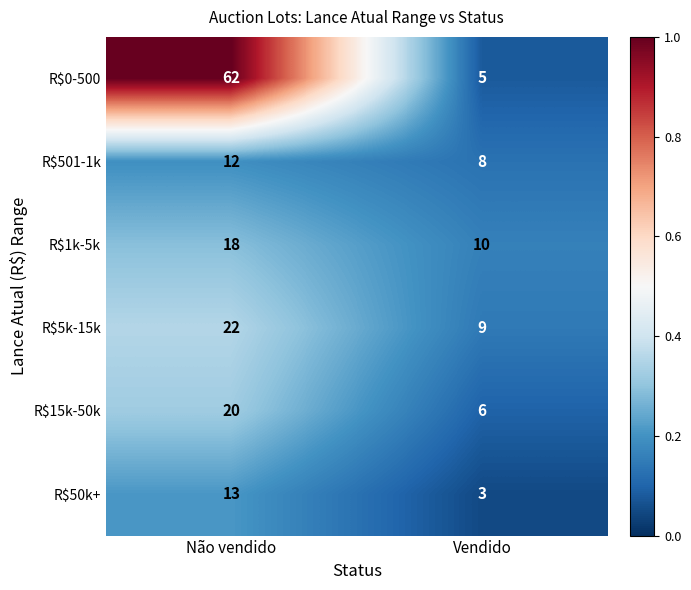

What is the approximate value of R$5k-15k at Vendido, to the nearest 5?

10